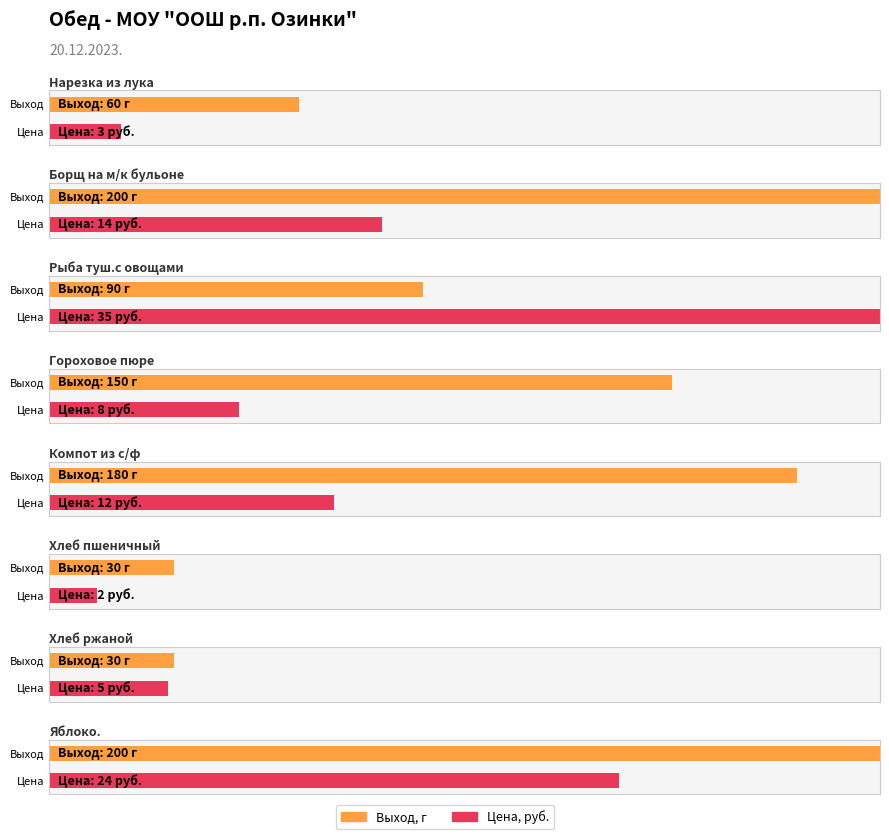

What position from the right is Нарезка из лука?

8